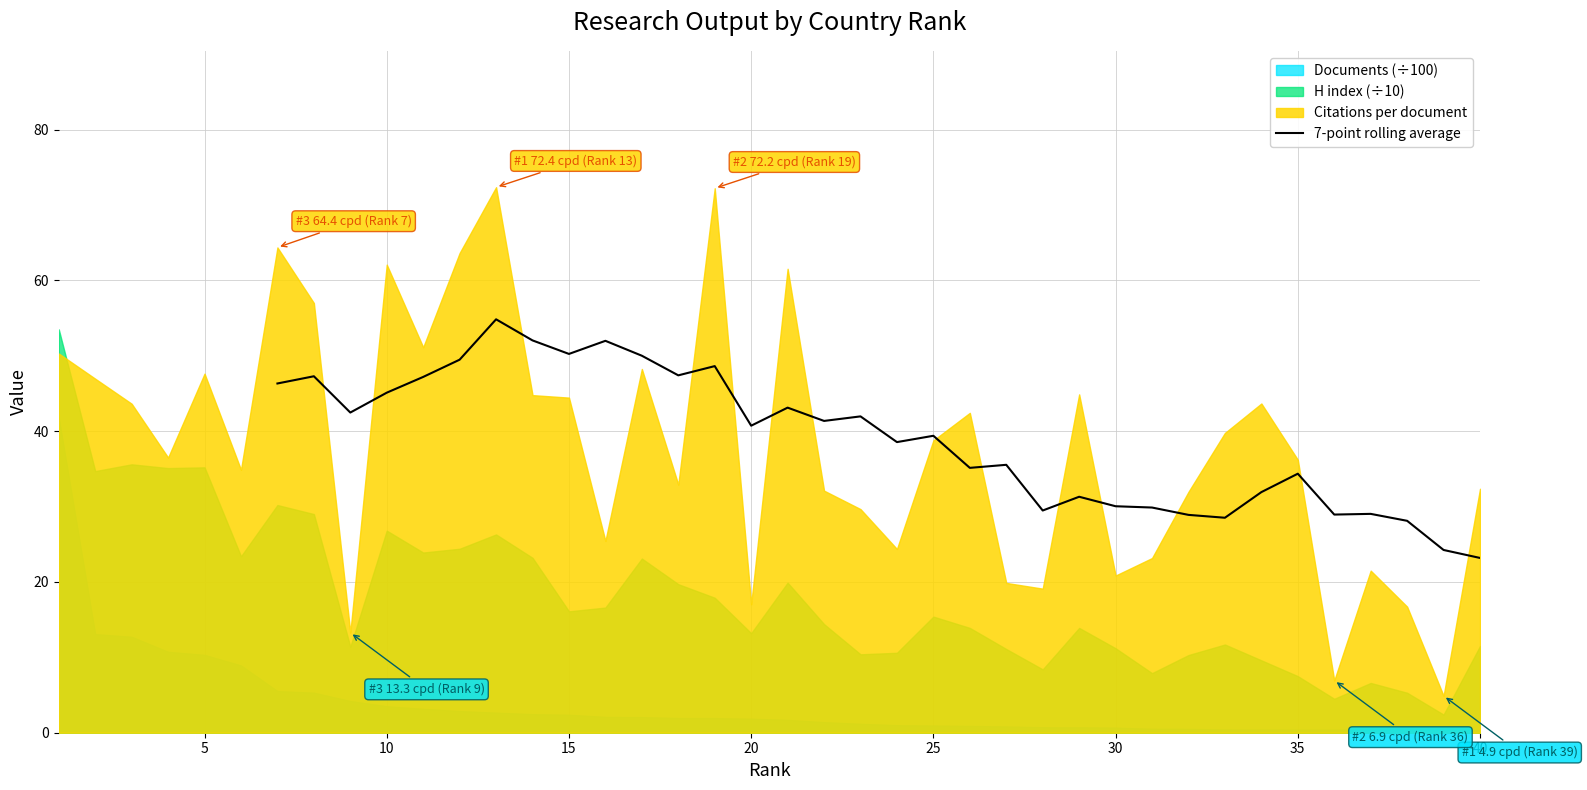

What is the highest value of the 7-point rolling average series?

54.8